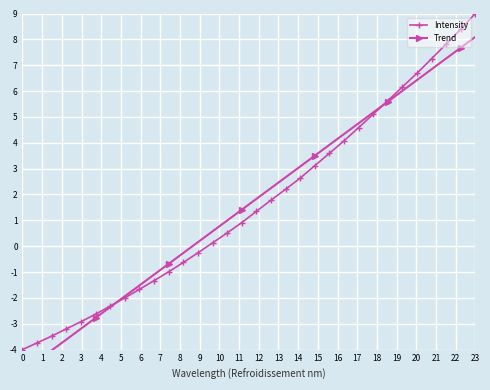

True or false: Trend has more than 1 interior local peaks.

False